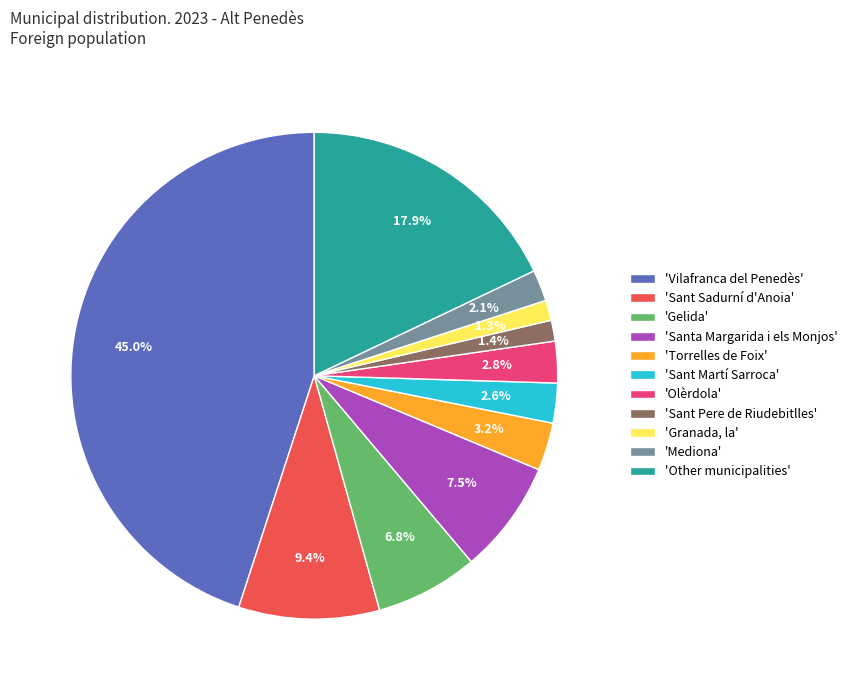

Do 'Granada, la' and 'Mediona' together represent more than half of the pie?

No